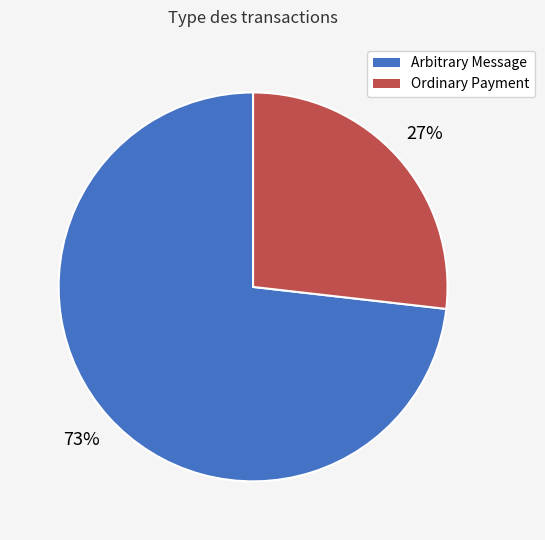

Count the number of slices in the pie.

2